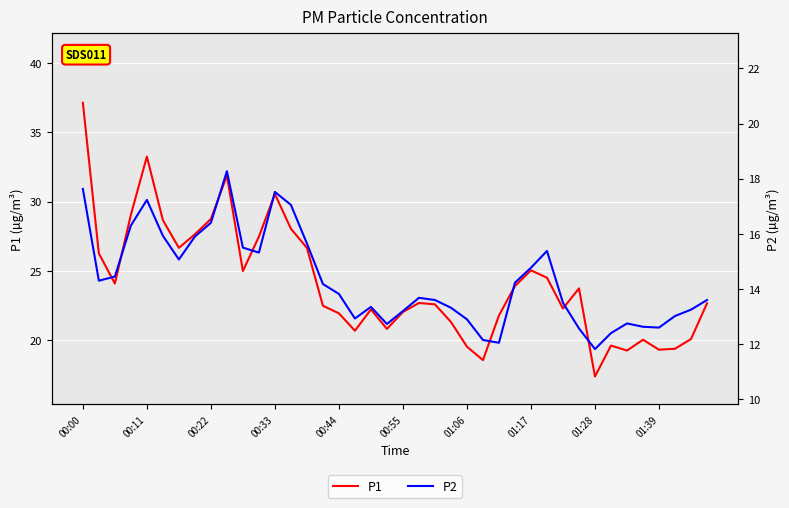

At 00:33, list the series in order from smallest to largest.

P2, P1